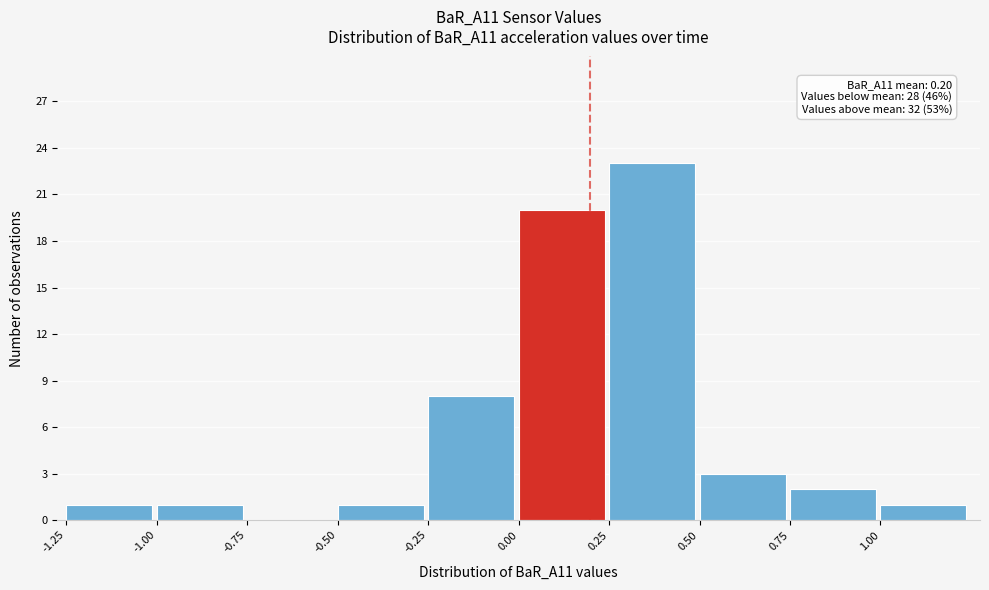

Over which range of the x-axis is the bar tallest?

0.25 to 0.50